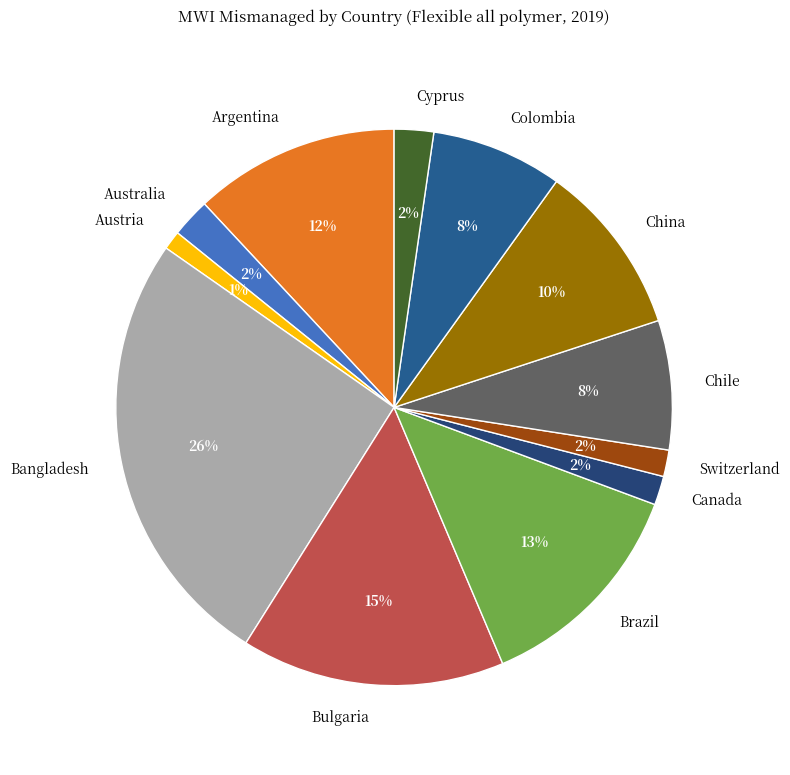

Combined, do Canada and China account for over 50%?

No